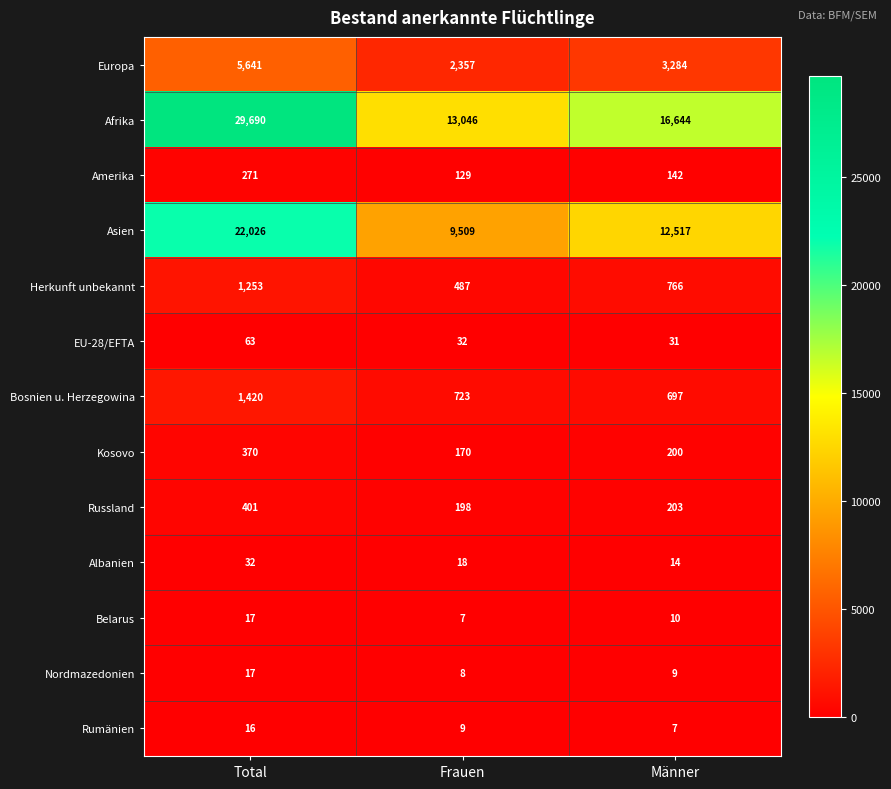

What is the average value of the Albanien series?

21